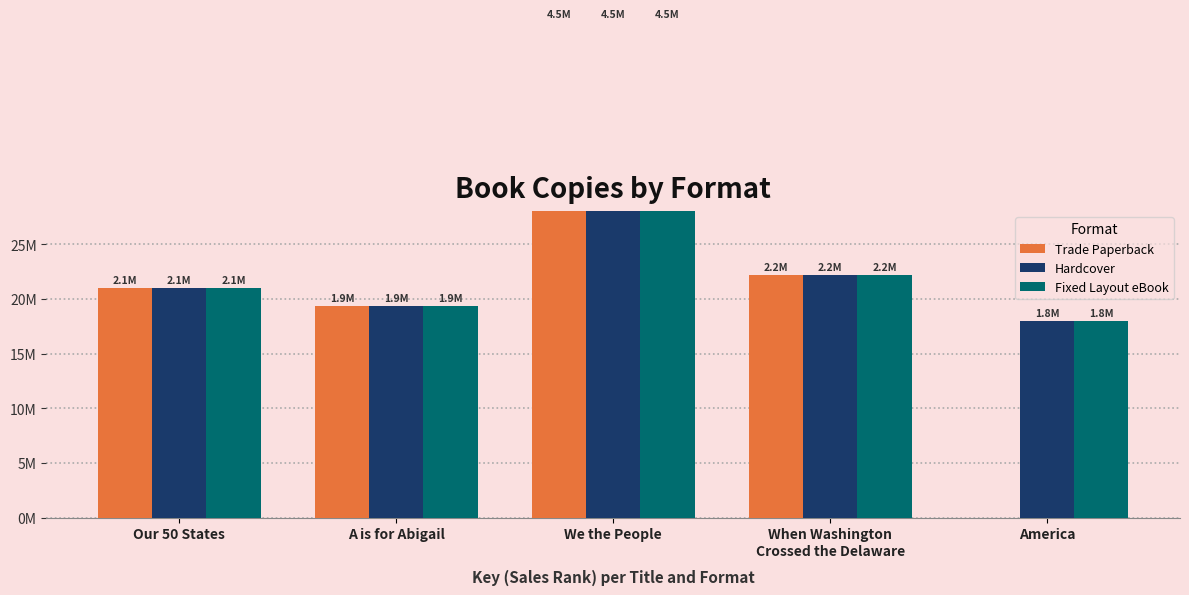

Is the value of Hardcover at America greater than the value of Trade Paperback at A is for Abigail?

No